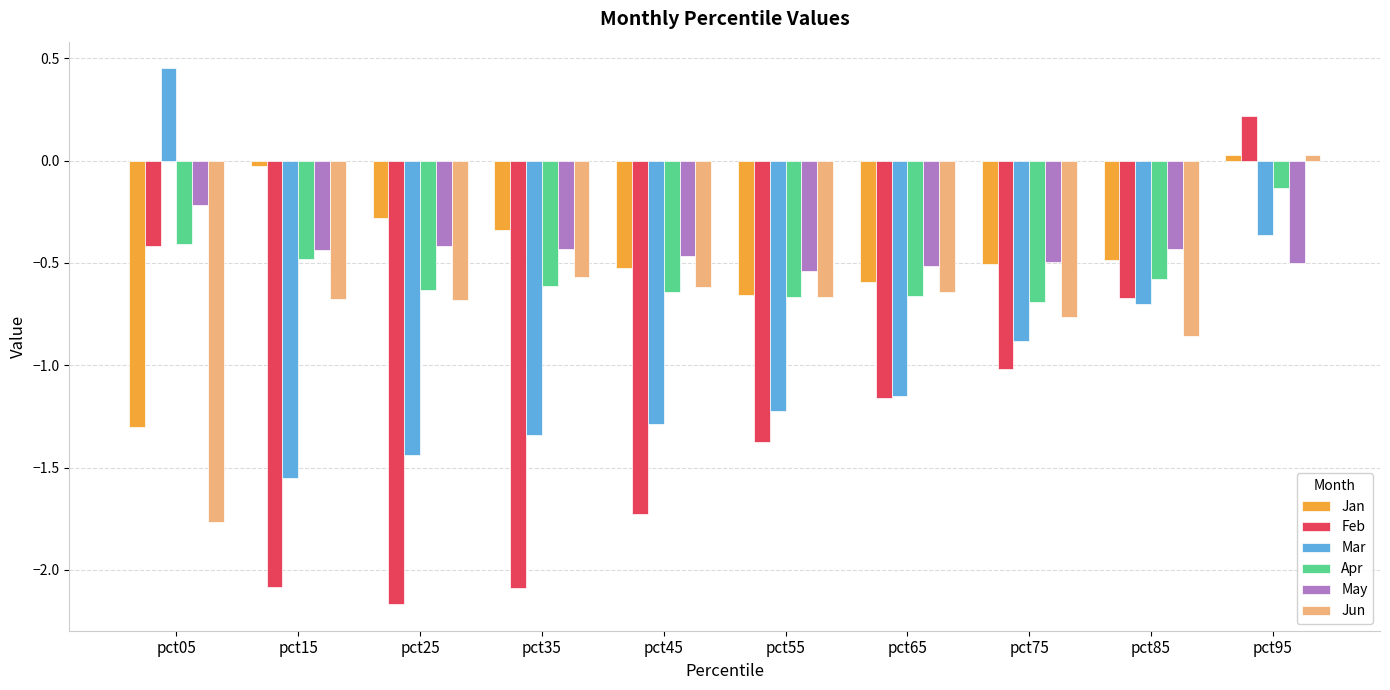

At which label does Feb reach its minimum?

pct25